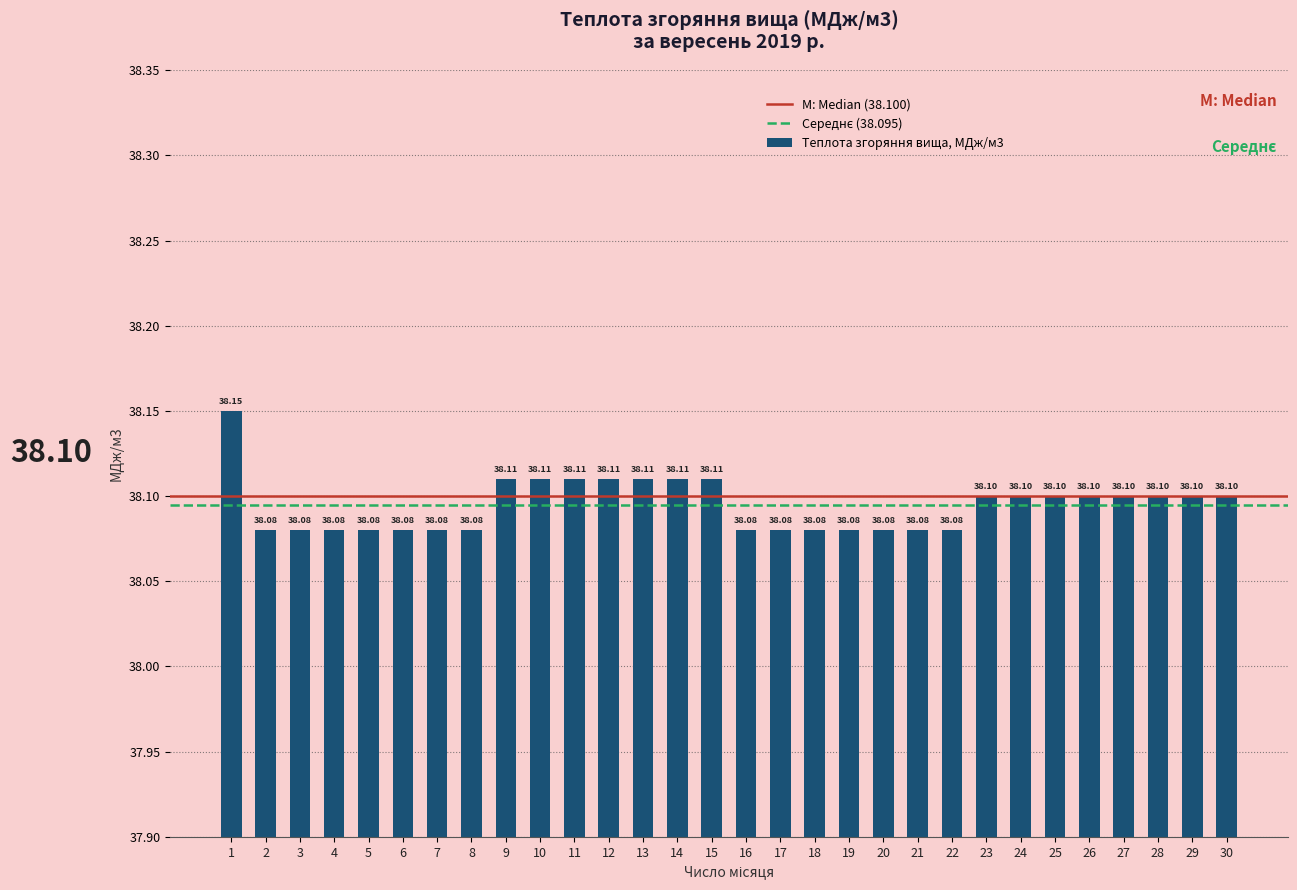

Which category has the highest value across all series?

1